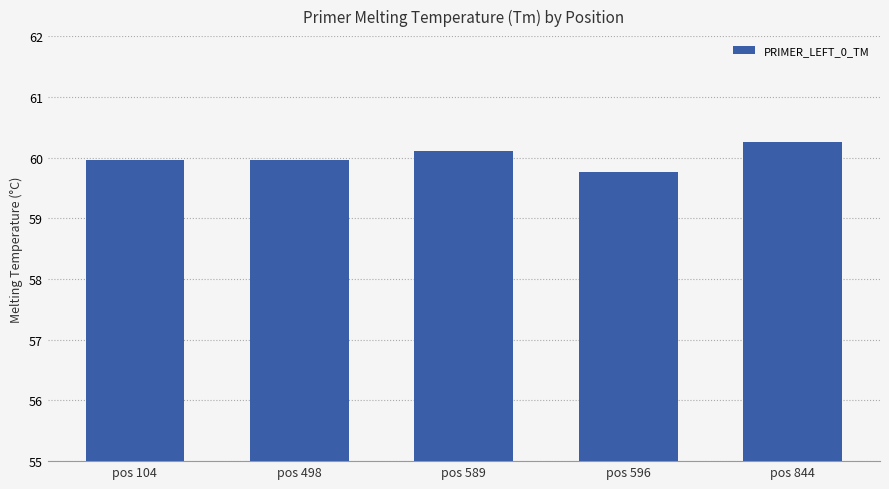

Count the number of categories in the chart.

5